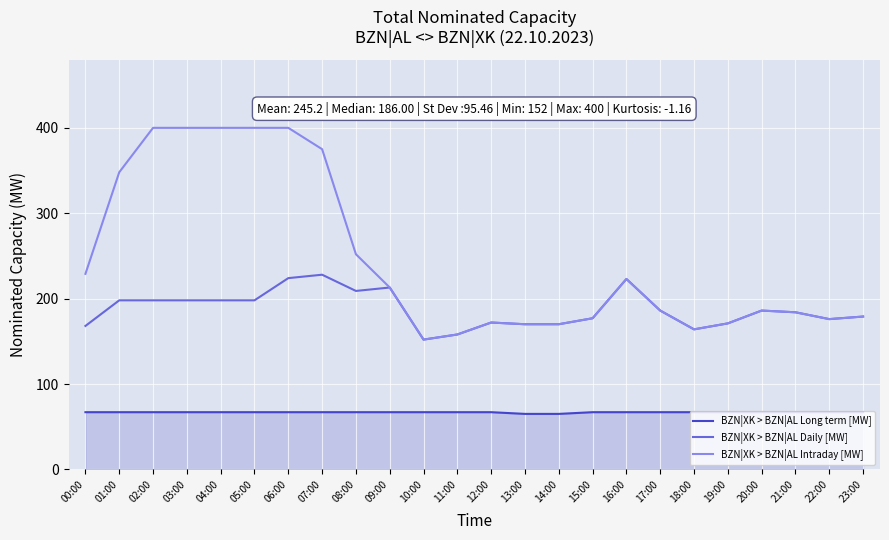

Between 05:00 and 16:00, which series saw the biggest shift?

BZN|XK > BZN|AL Intraday [MW]